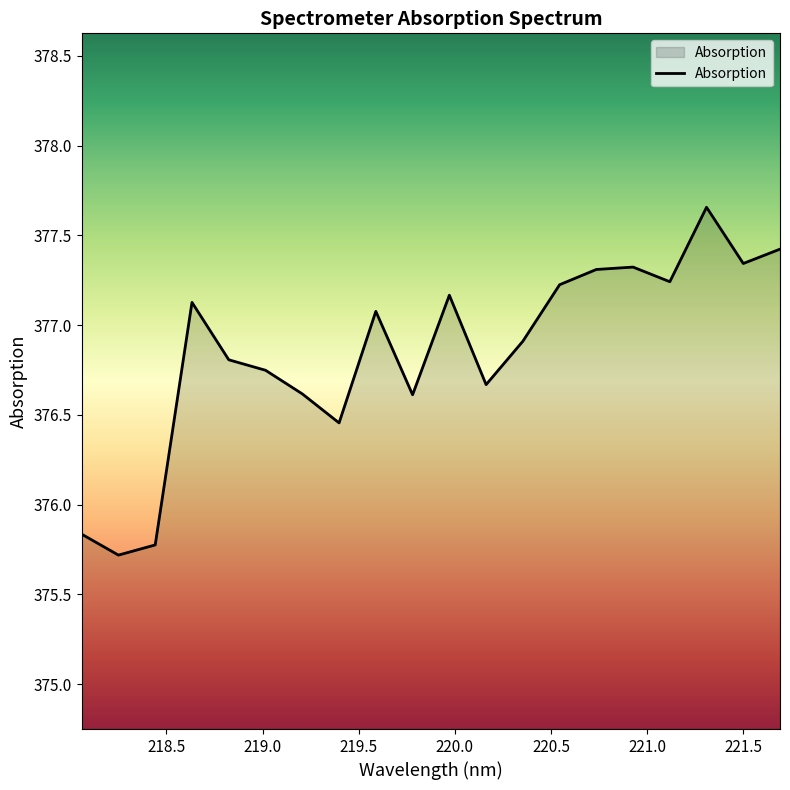

What is the minimum value shown in the chart?

375.7